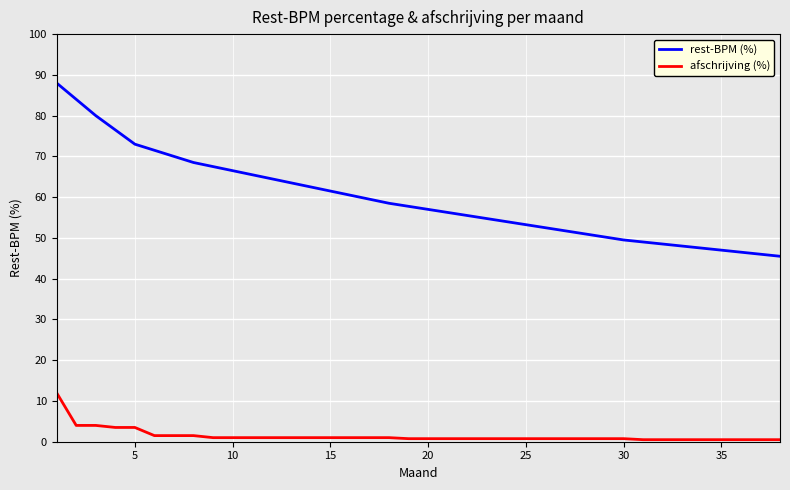

Is this an area chart (filled region under the line)?

No